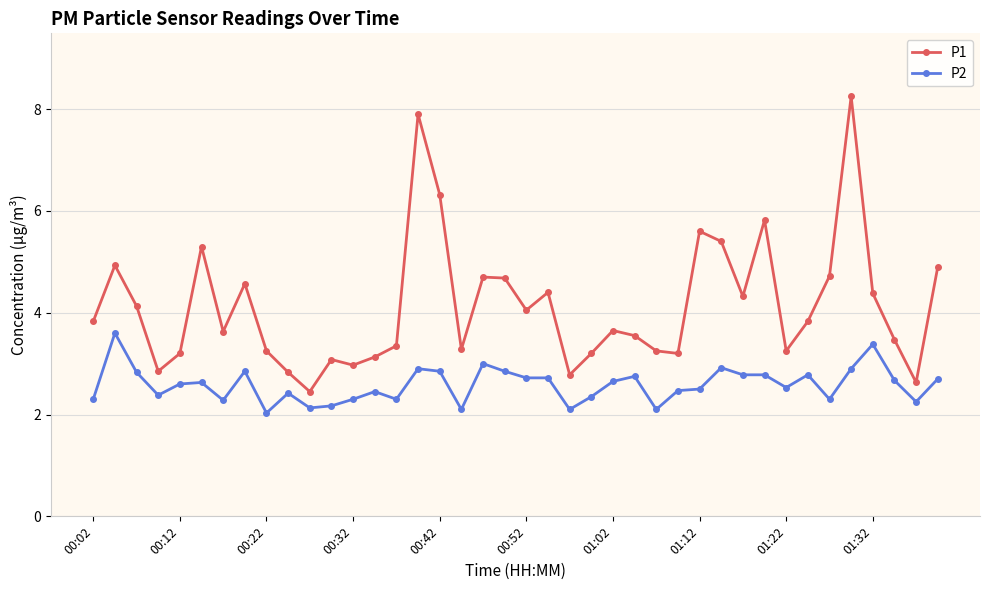

What is the value of the P1 point at the 29th from the left?

5.6